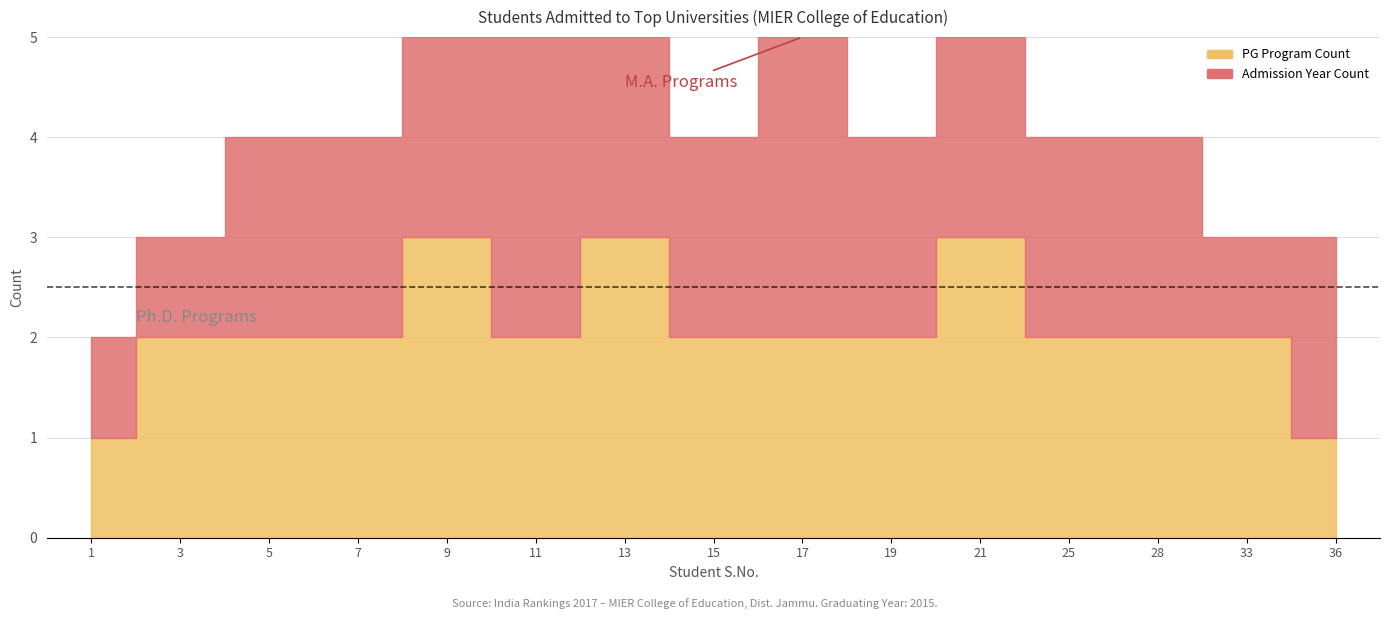

Reading left to right, list all the values displayed in this chart.

PG Program Count: 1	2	2	2	3	2	3	2	2	2	3	2	2	2	1
Admission Year Count: 1	1	2	2	2	3	2	2	3	2	2	2	2	1	2